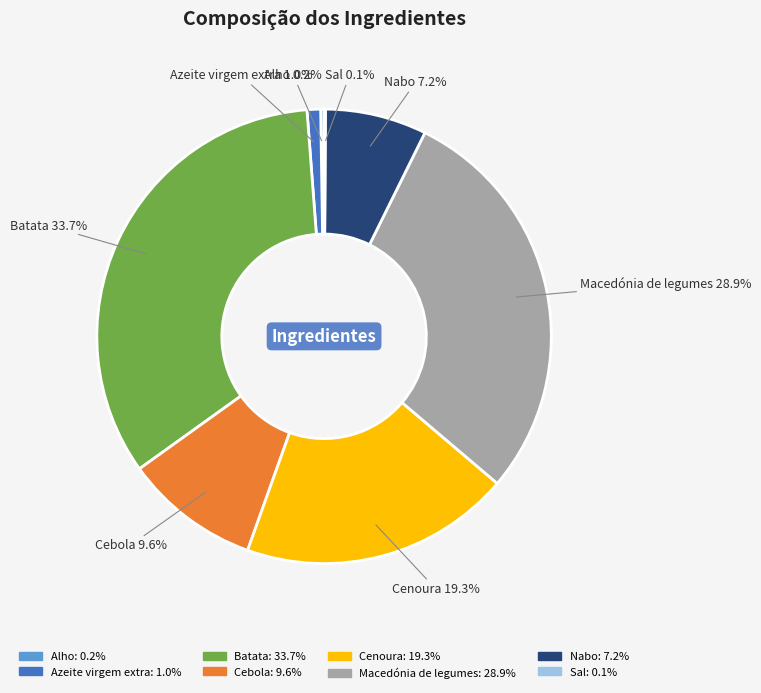

Between Cenoura and Batata, which is larger?

Batata